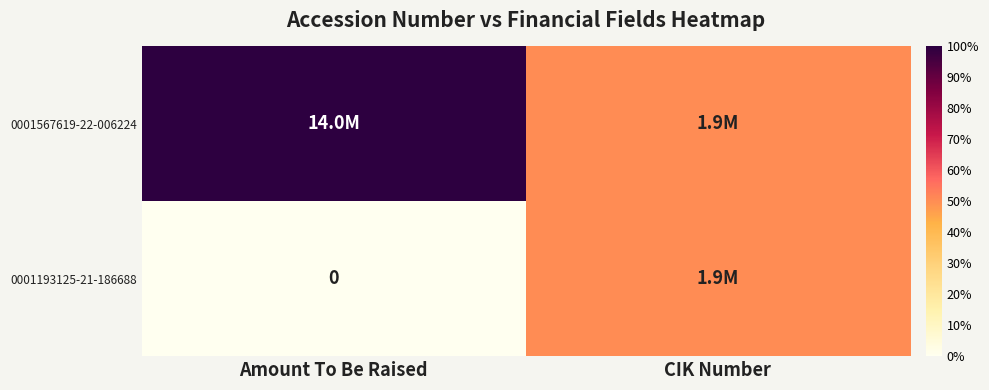

Which category has the lowest value in the 0001193125-21-186688 series?

Amount To Be Raised